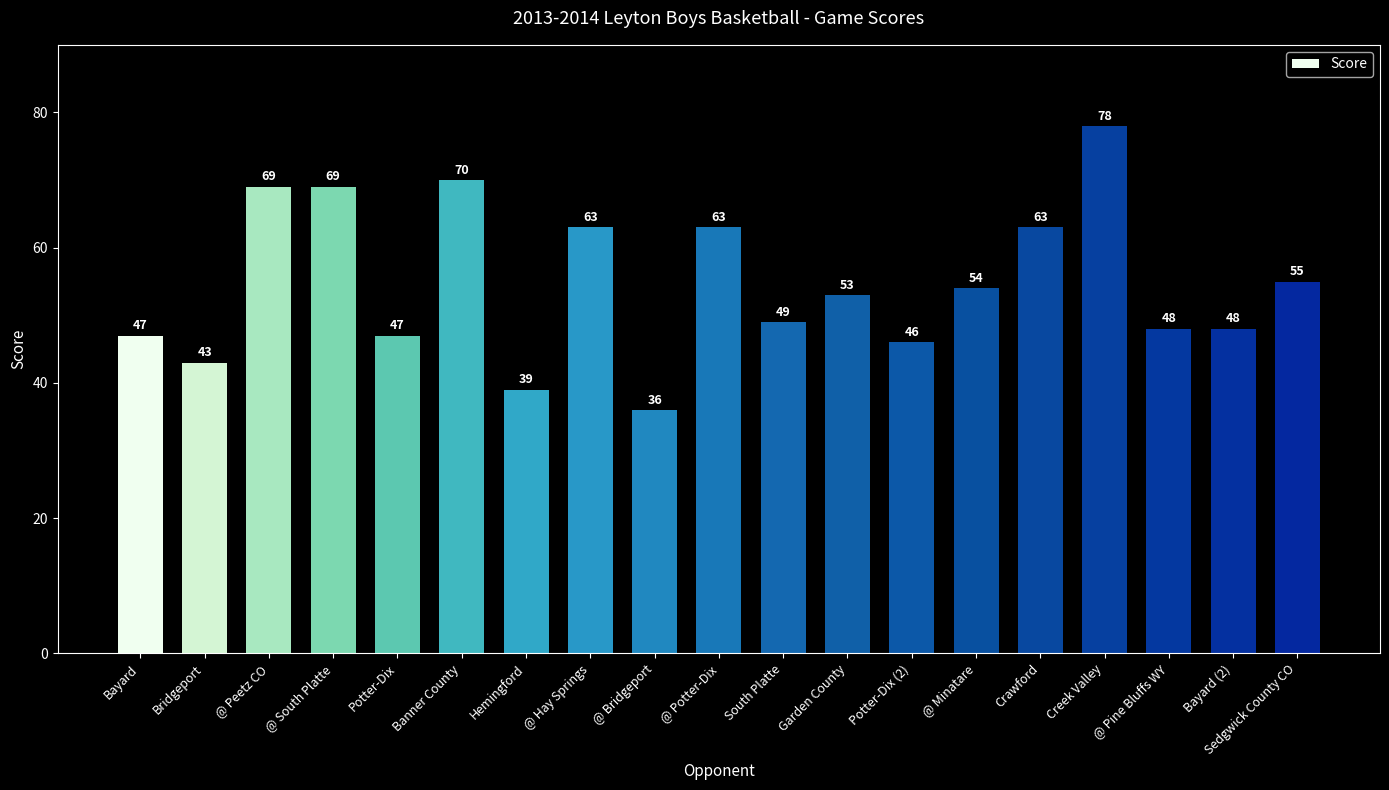

Which label corresponds to the largest value in the chart?

Creek Valley